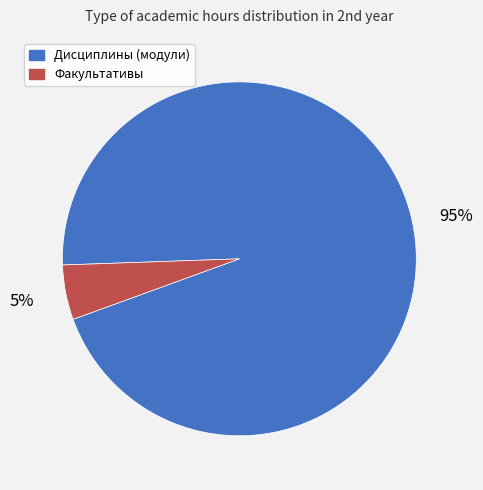

Is the sum of Факультативы and Дисциплины (модули) greater than half?

Yes